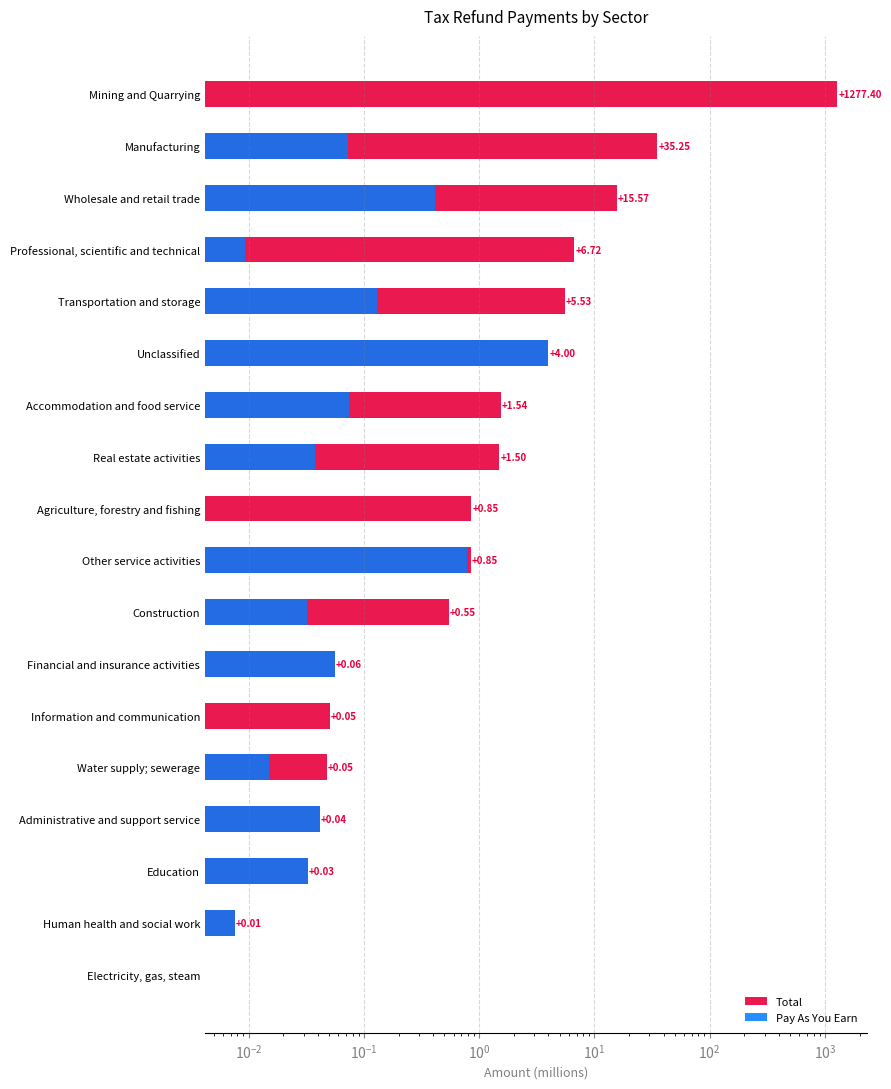

How many data points in Pay As You Earn are above 0?

14